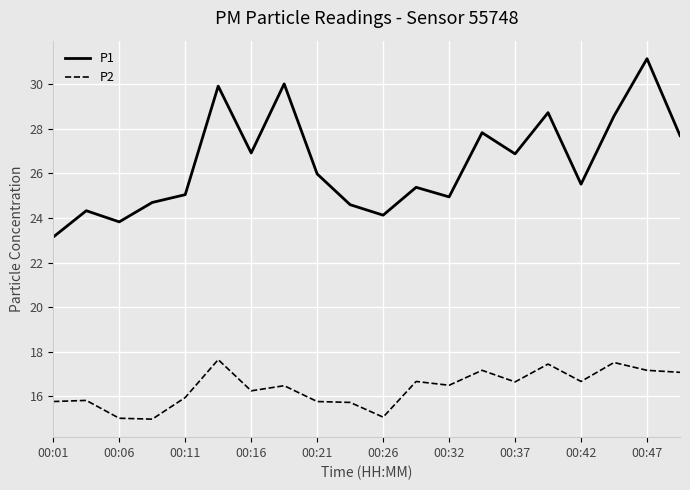

Which series has the largest total across all categories?

P1